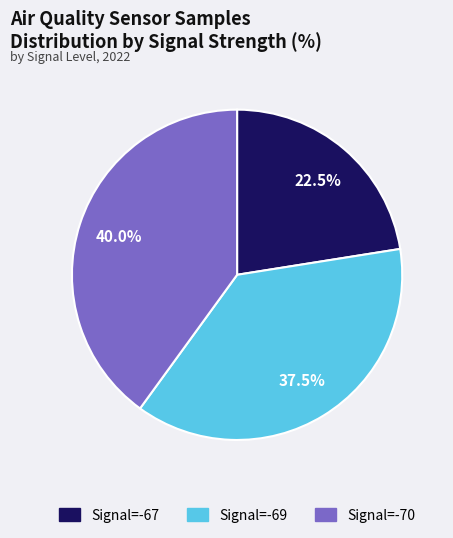

Does any single category account for the majority?

No